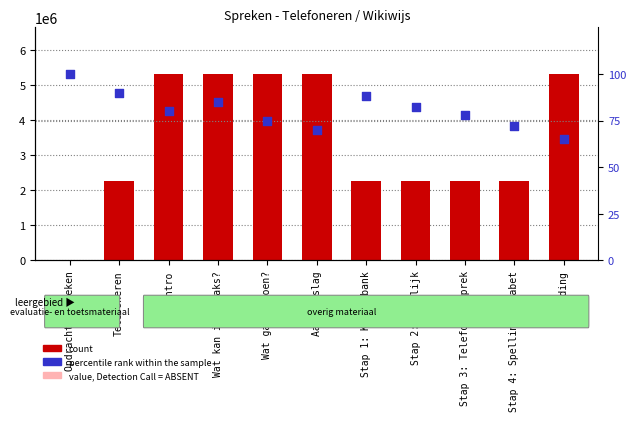

Is the value of percentile rank within the sample at Opdracht: Spreken greater than the value of Identifier at Stap 1: Kennisbank?

No